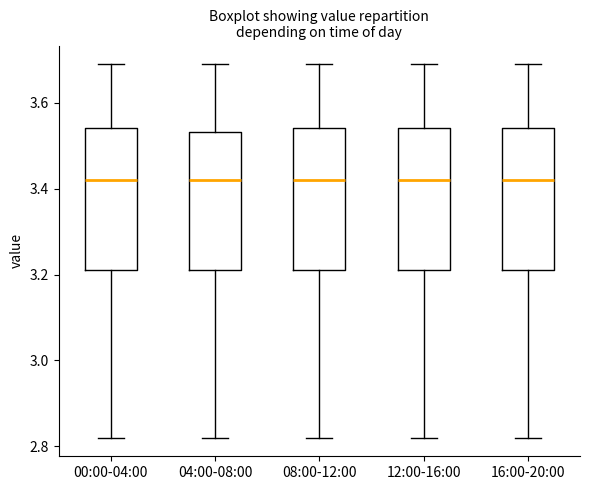

Reading left to right, read every box against the y-axis: the position of its median line, the range the box covers, and the ends of its whiskers. The values are not printed on the chart, so give them approximately, as read against the axis.

00:00-04:00: median 3.42, box 3.22 to 3.54, whiskers 2.82 to 3.70
04:00-08:00: median 3.42, box 3.22 to 3.54, whiskers 2.82 to 3.70
08:00-12:00: median 3.42, box 3.22 to 3.54, whiskers 2.82 to 3.70
12:00-16:00: median 3.42, box 3.22 to 3.54, whiskers 2.82 to 3.70
16:00-20:00: median 3.42, box 3.22 to 3.54, whiskers 2.82 to 3.70